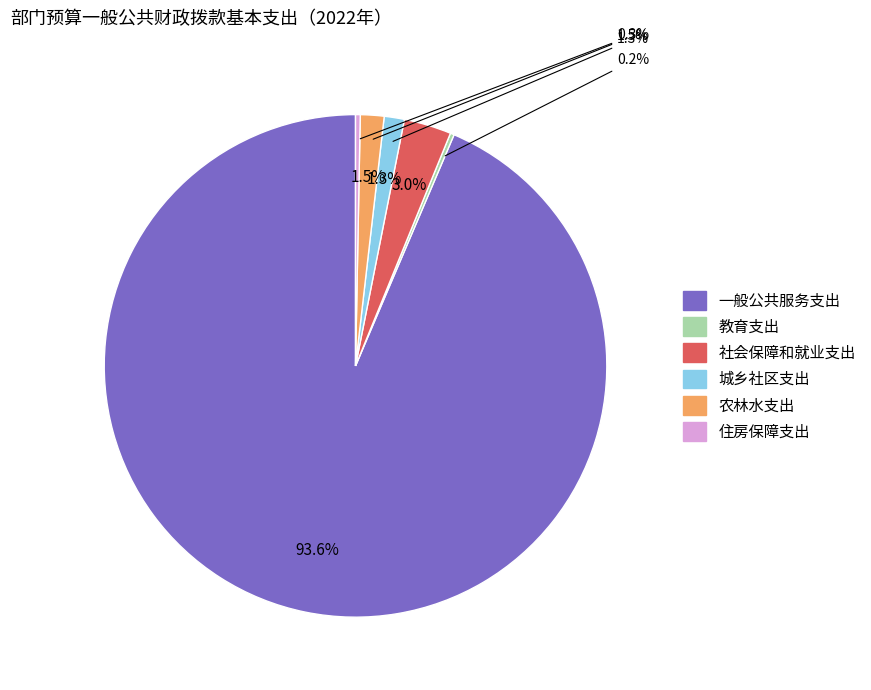

How many segments does this pie chart have?

6